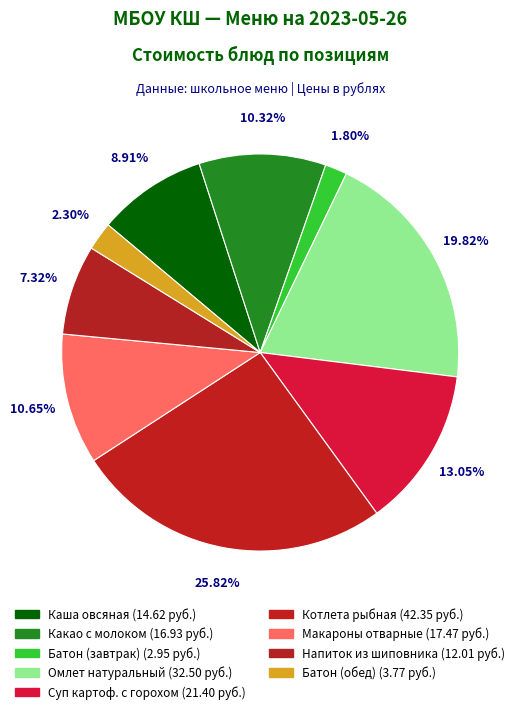

How many segments does this pie chart have?

9